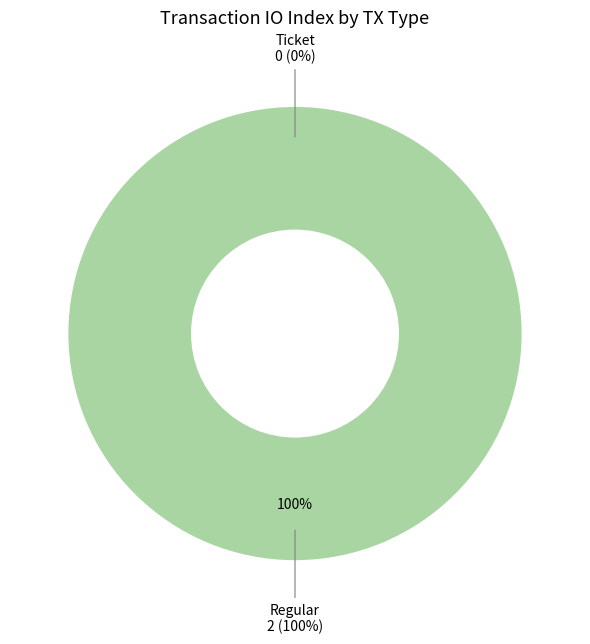

How many slices are in this pie chart?

2